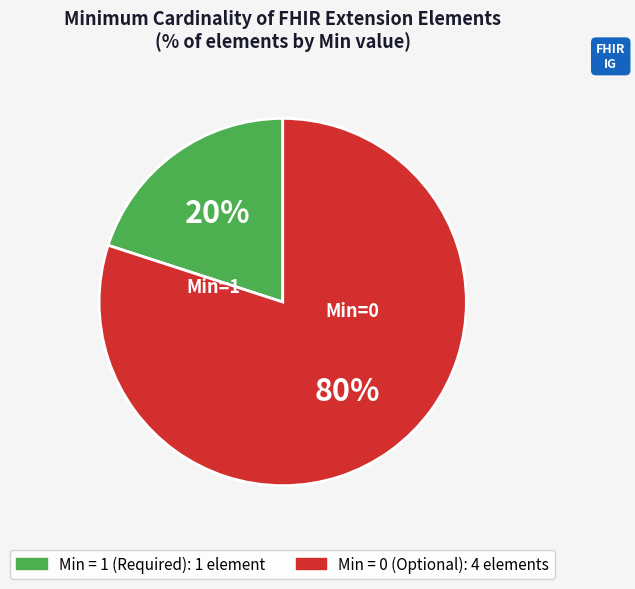

To the nearest percent, what is the difference between the largest and smallest slice percentages?

60%